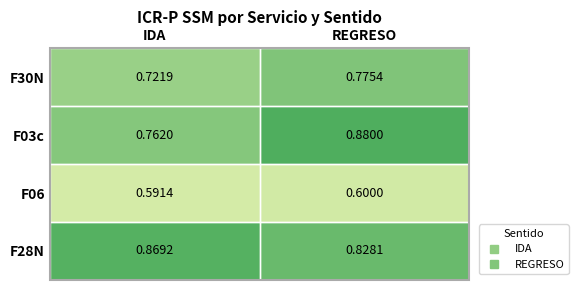

How many distinct data groups are displayed?

4